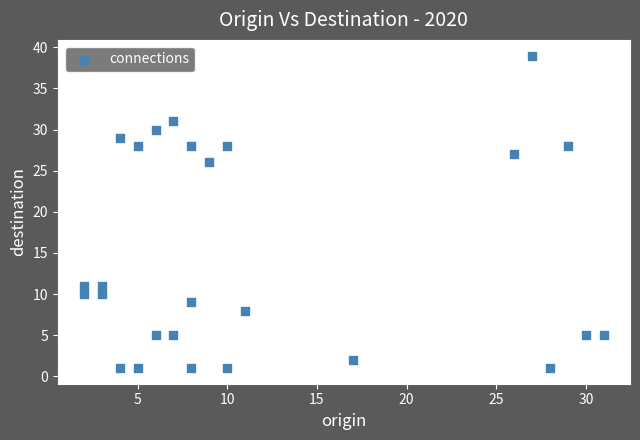

What Y value in the scatter plot is closest to 20?

26